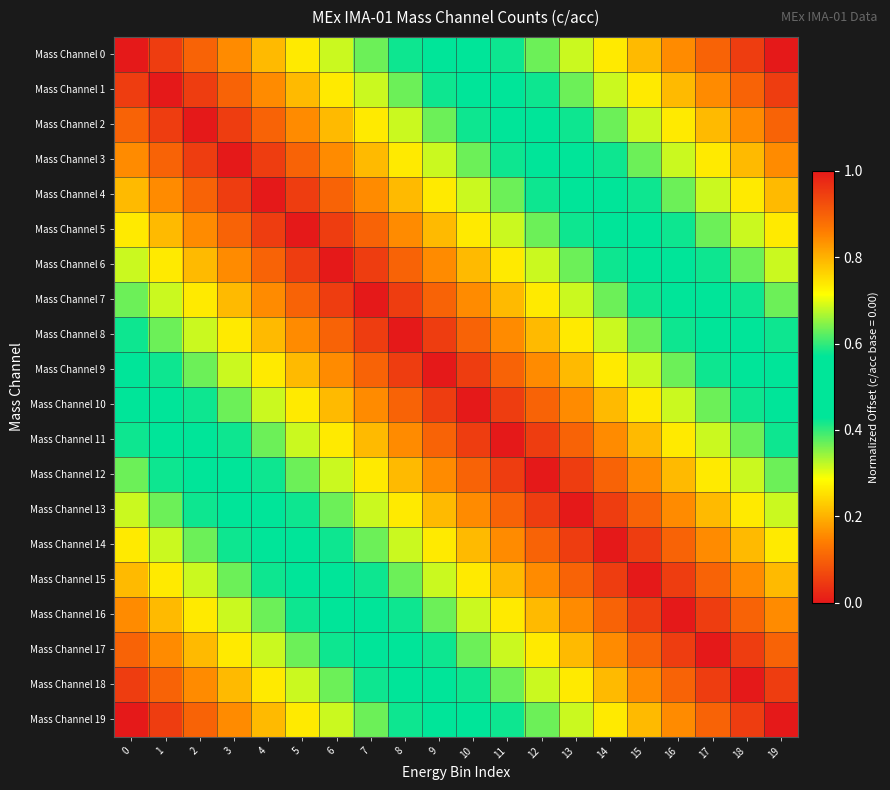

Which category has the highest value across all series?

19